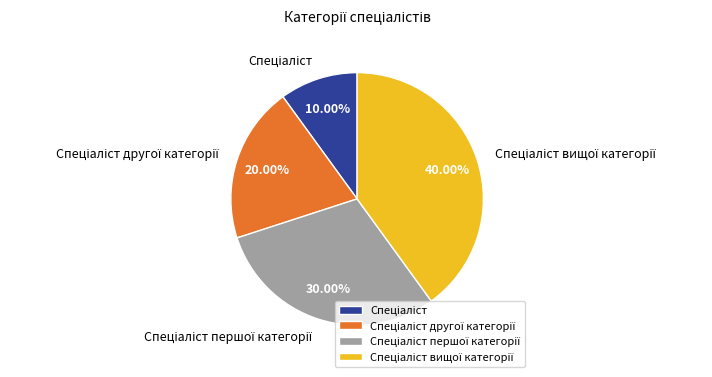

How many segments does this pie chart have?

4